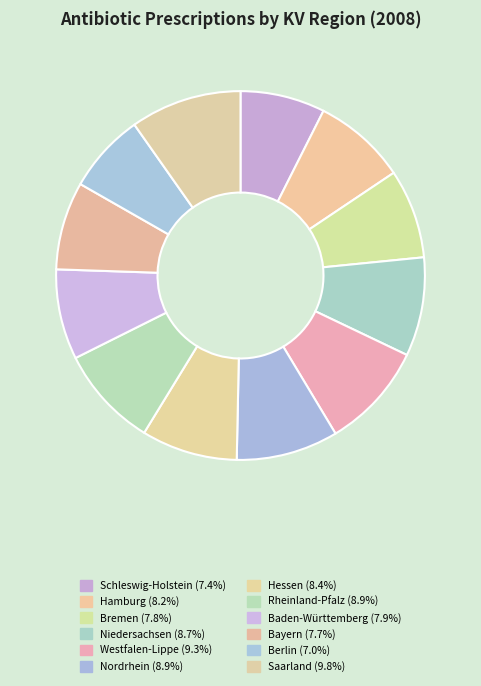

What percentage do Hamburg and Baden-Württemberg together represent?

16.1%